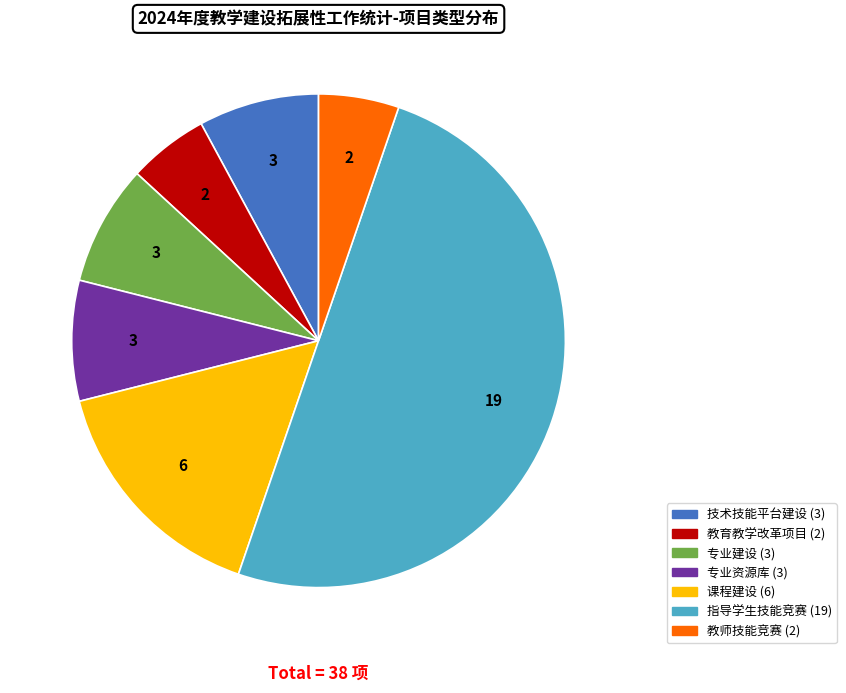

Is 教师技能竞赛 the majority of the pie?

No